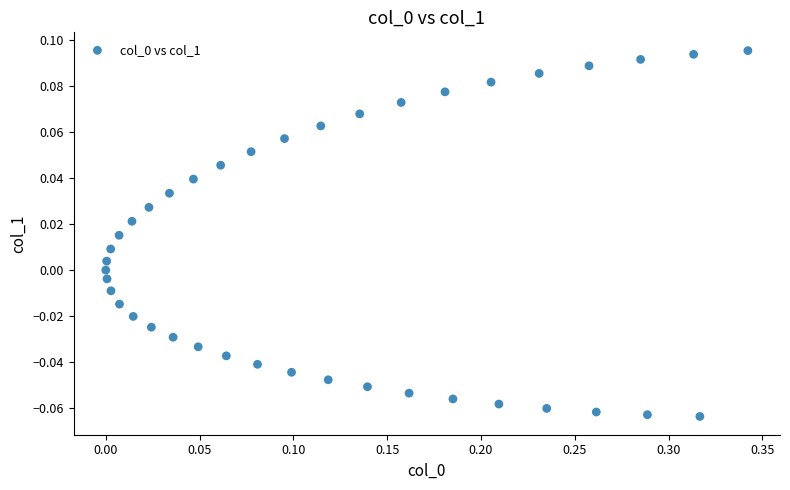

What is the range of X values (max minus min)?

0.3